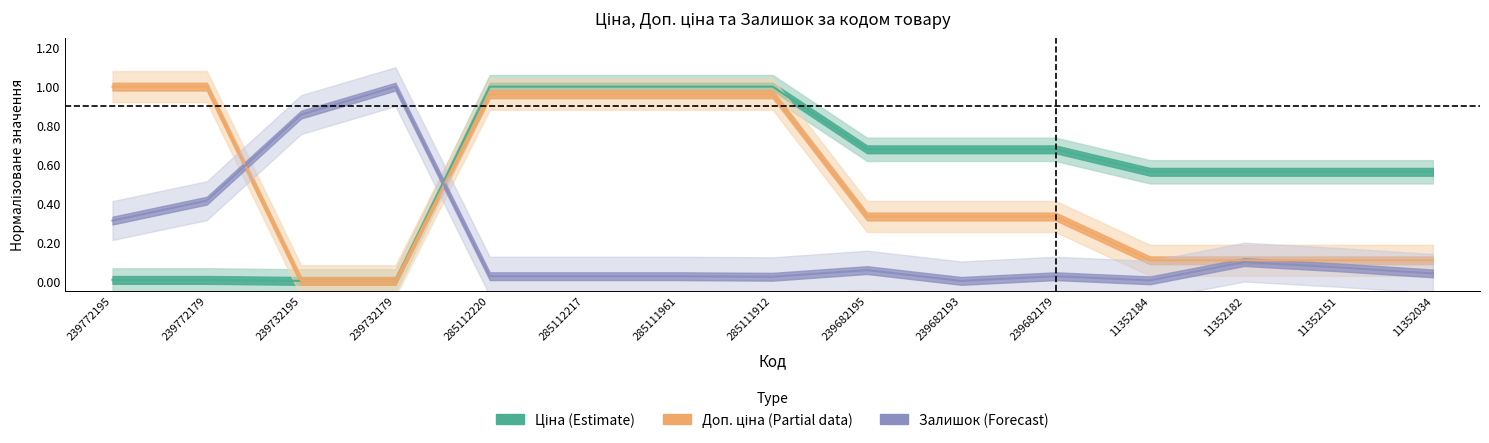

Reading right to left, what are all the values shown in this chart?

Ціна: 11352034=0.6	11352151=0.6	11352182=0.6	11352184=0.6	239682179=0.7	239682193=0.7	239682195=0.7	285111912=1.0	285111961=1.0	285112217=1.0	285112220=1.0	239732179=0.0	239732195=0.0	239772179=0.0	239772195=0.0
Доп. ціна: 11352034=0.1	11352151=0.1	11352182=0.1	11352184=0.1	239682179=0.3	239682193=0.3	239682195=0.3	285111912=1.0	285111961=1.0	285112217=1.0	285112220=1.0	239732179=0.0	239732195=0.0	239772179=1.0	239772195=1.0
Залишок: 11352034=0.0	11352151=0.1	11352182=0.1	11352184=0.0	239682179=0.0	239682193=0.0	239682195=0.1	285111912=0.0	285111961=0.0	285112217=0.0	285112220=0.0	239732179=1.0	239732195=0.9	239772179=0.4	239772195=0.3